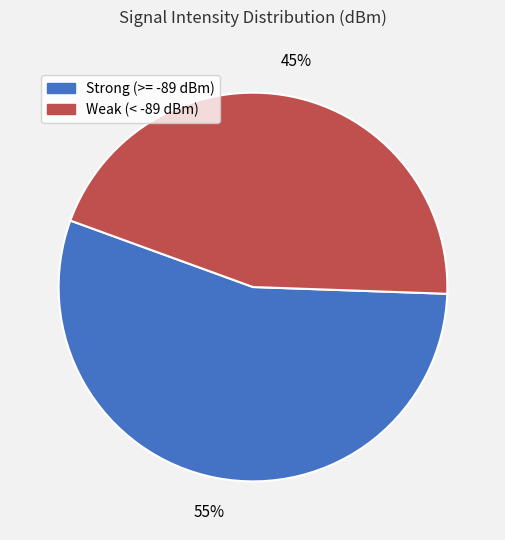

To the nearest percent, what is the average slice percentage?

50%